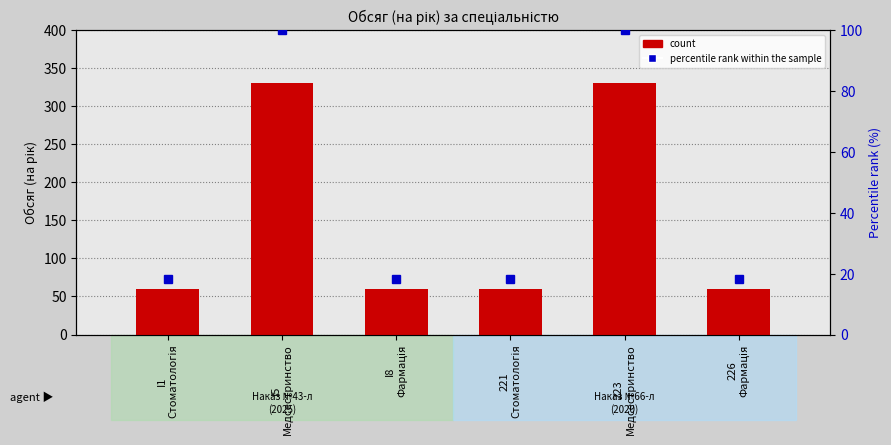

Reading left to right, extract all data points from this chart.

count: 60.0	330.0	60.0	60.0	330.0	60.0
percentile rank within the sample: 18.2	100.0	18.2	18.2	100.0	18.2